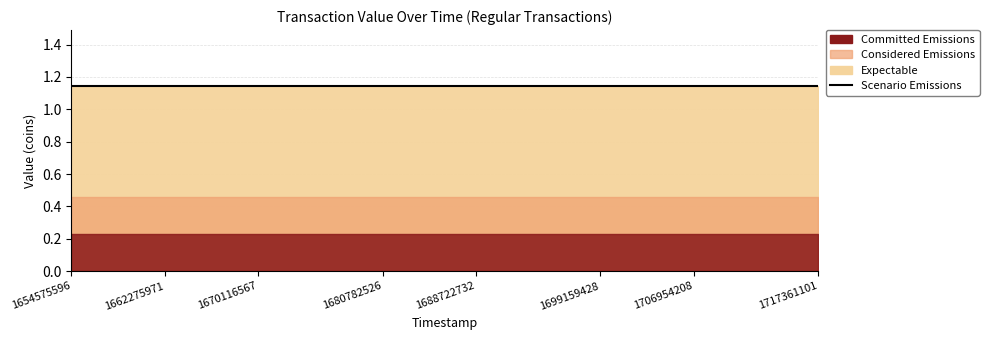

True or false: Considered Emissions and Committed Emissions cross at least once.

False